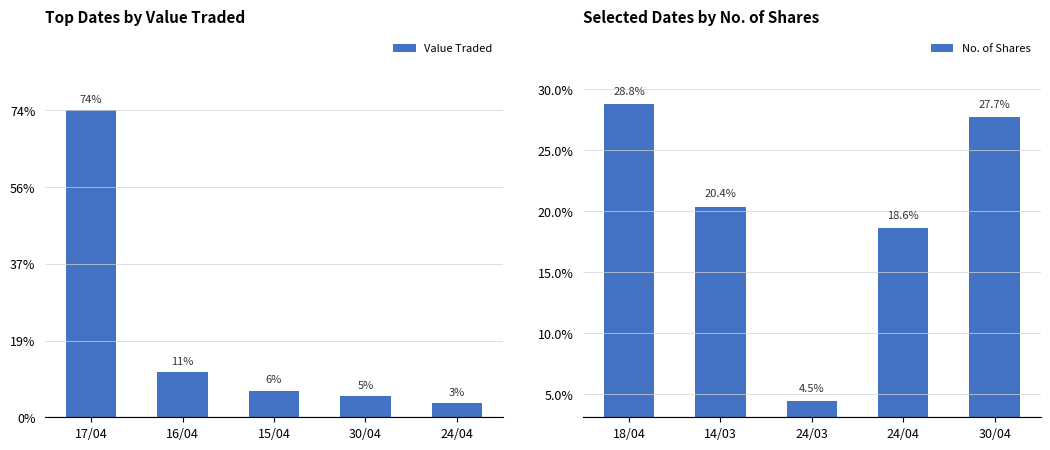

List the labels in order of No. of Shares value, largest first.

18/04, 30/04, 14/03, 24/04, 24/03